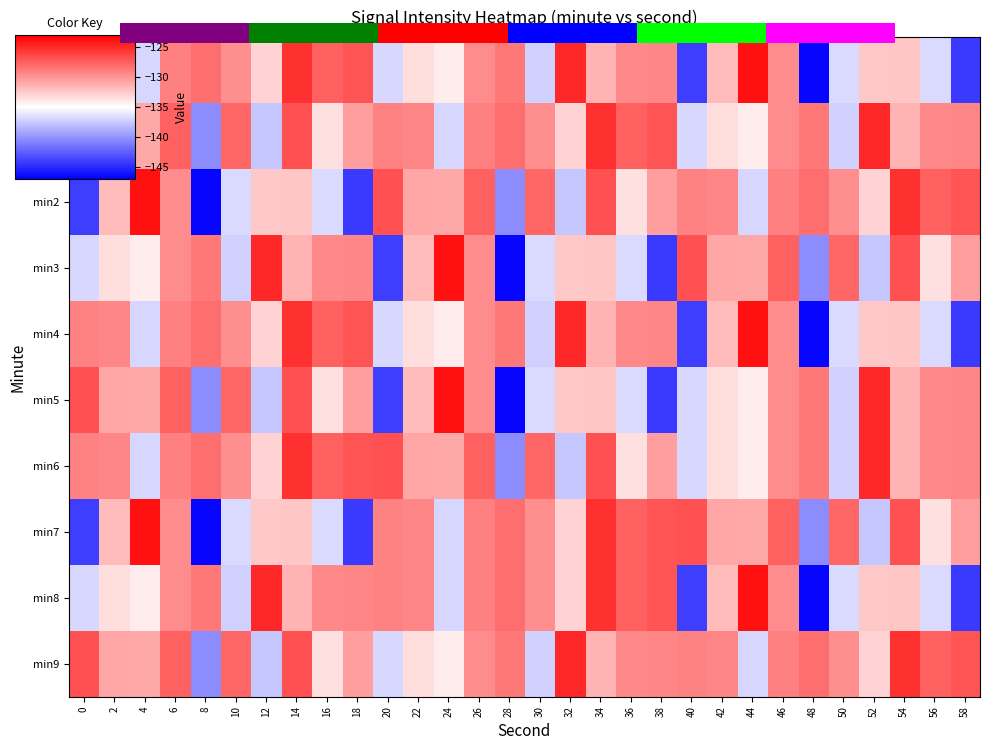

What is the spread (max minus min) of values at 0?

17.2